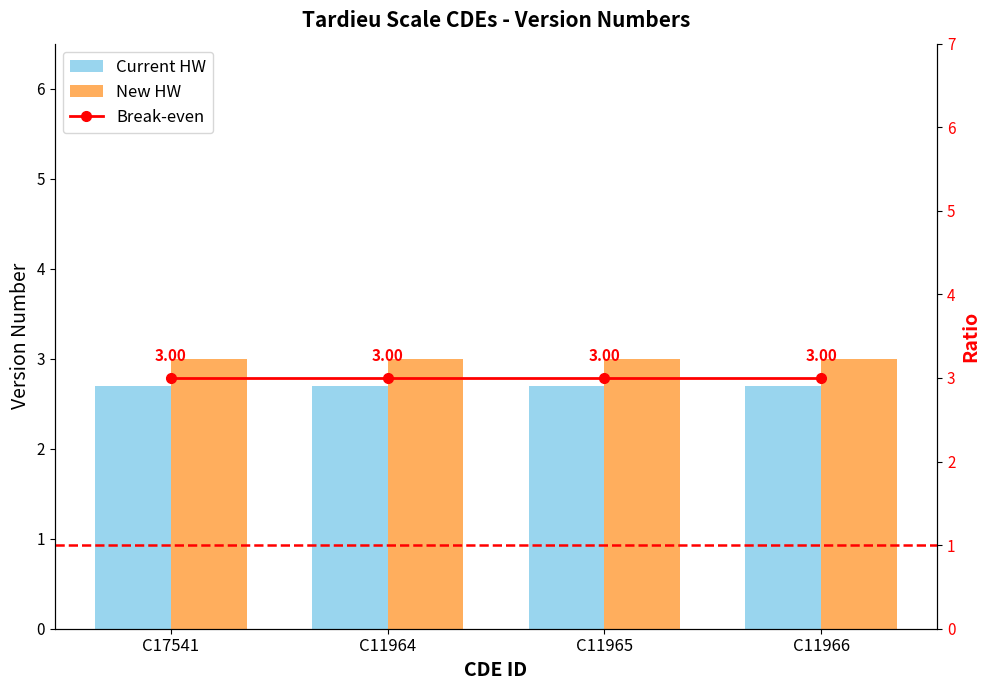

What is the value of the Break-even bar at the 1st from the left?

3.0